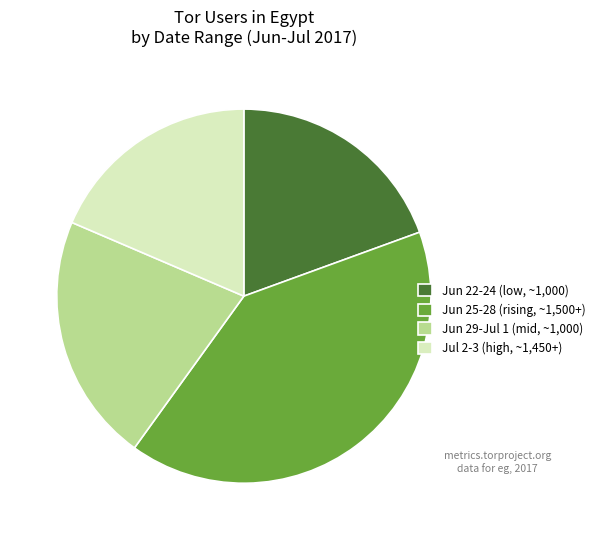

Between Jul 2-3 (high, ~1,450+) and Jun 22-24 (low, ~1,000), which is larger?

Jun 22-24 (low, ~1,000)